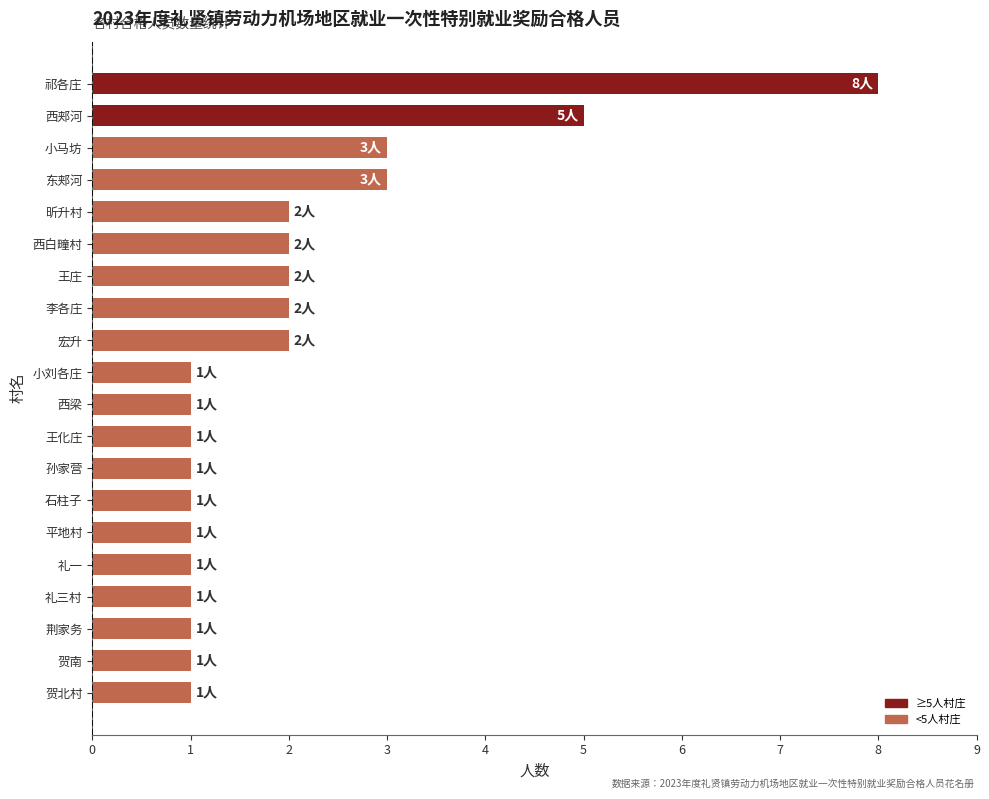

Count the number of categories in the chart.

20